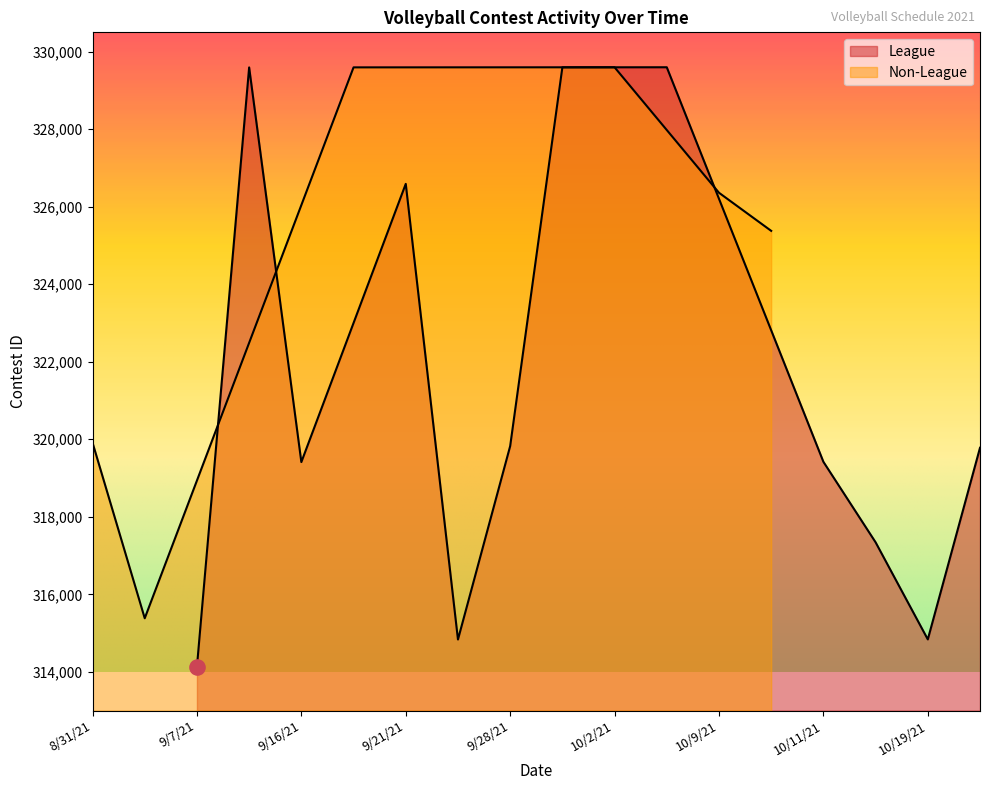

What is the change in value from 9/28/21 to 10/19/21?

-4987